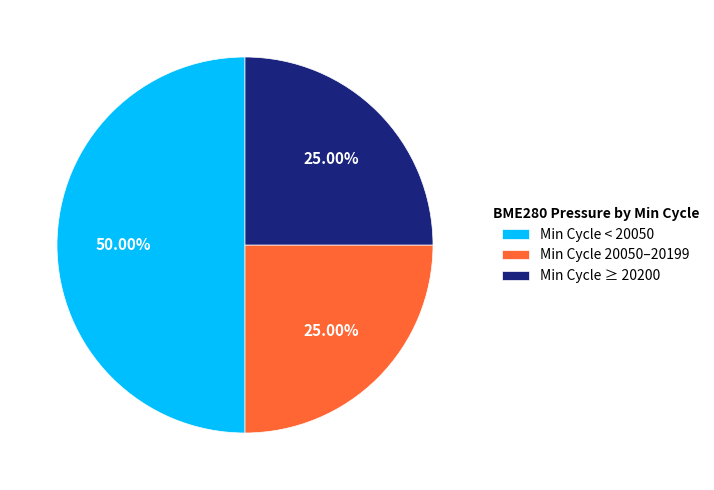

What is the ratio of the value at Min Cycle ≥ 20200 to the value at Min Cycle < 20050?

0.5